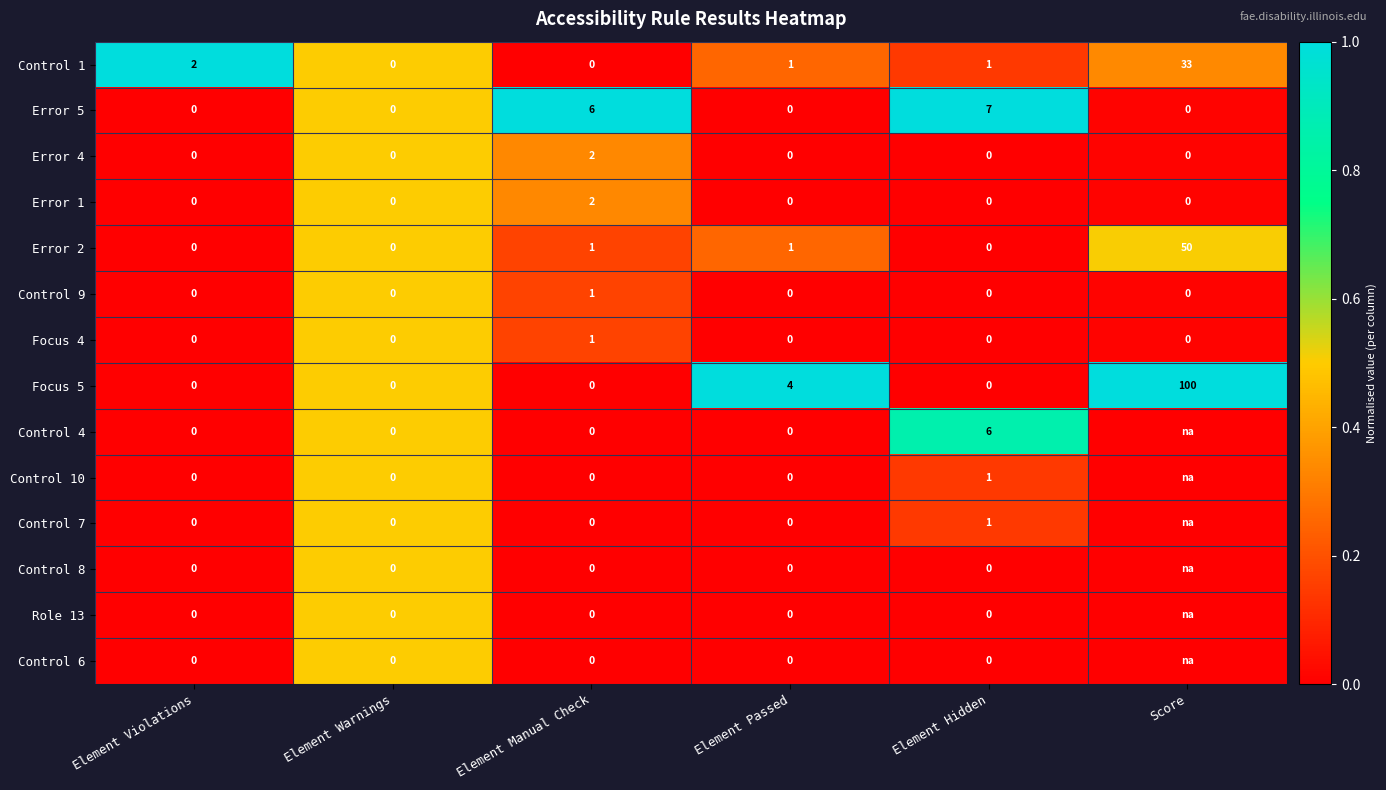

Is it true that Focus 5 equals -49 at Element Warnings?

False